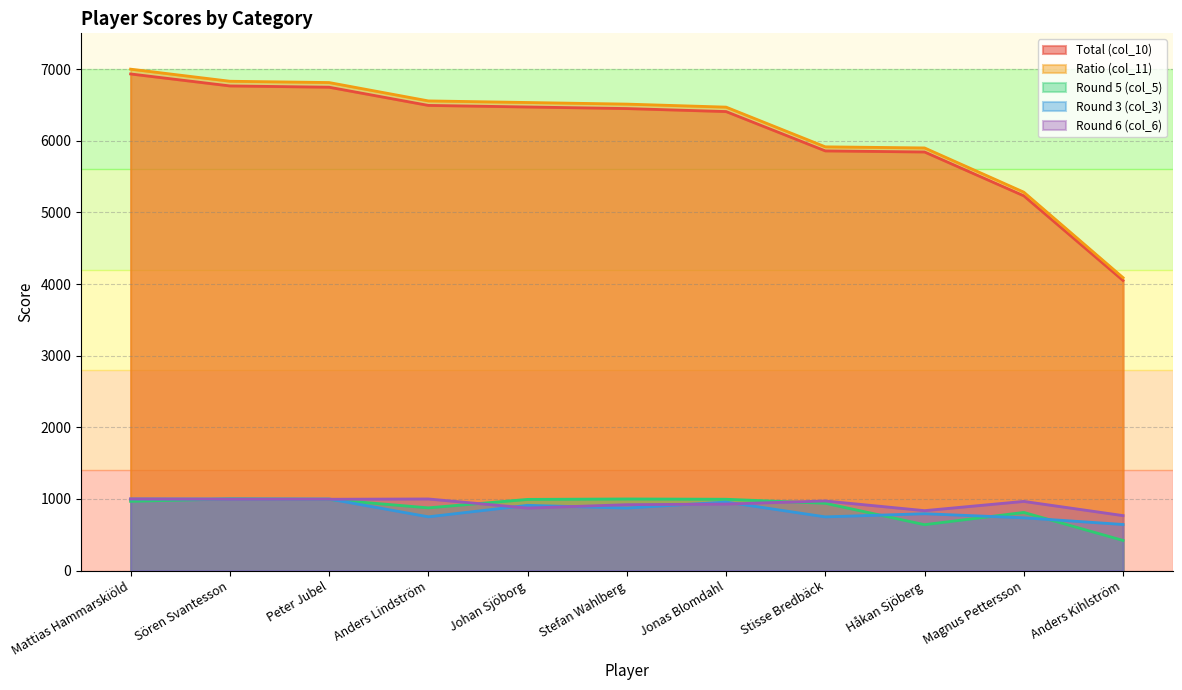

Reading left to right, what are all the values shown in this chart?

Total (col_10): 6933.0	6766.0	6748.0	6494.0	6472.0	6450.0	6408.0	5859.0	5844.0	5232.0	4050.0
Ratio (col_11): 7000.0	6831.3	6813.1	6556.9	6534.5	6512.1	6470.1	5915.7	5900.3	5282.9	4089.4
Round 5 (col_5): 967.0	1000.0	993.0	876.0	994.0	1000.0	996.0	940.0	641.0	812.0	421.0
Round 3 (col_3): 1000.0	1000.0	1000.0	751.0	911.0	873.0	957.0	750.0	794.0	737.0	644.0
Round 6 (col_6): 1000.0	996.0	996.0	1000.0	873.0	920.0	929.0	972.0	837.0	966.0	768.0